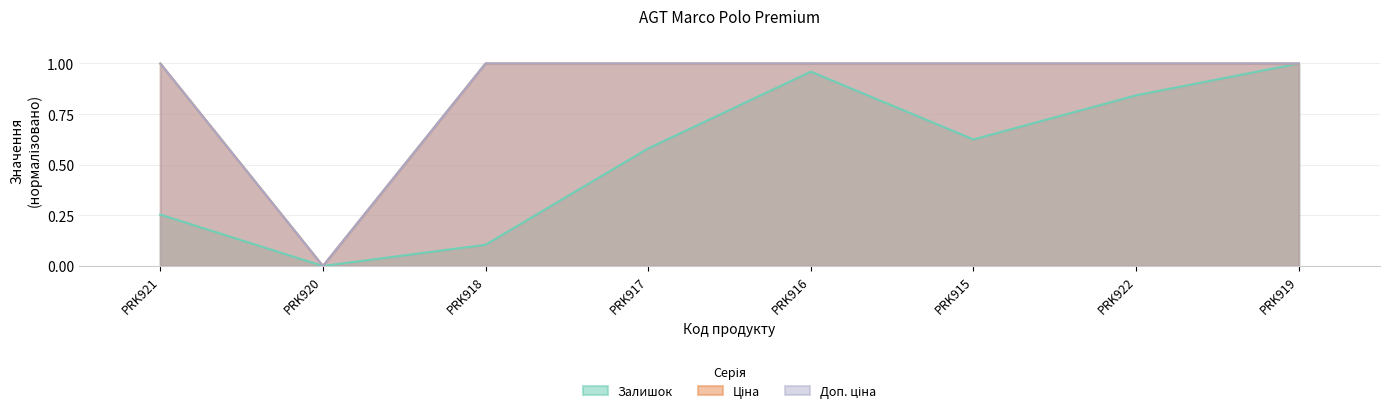

Does the chart display data point markers on the line(s)?

No